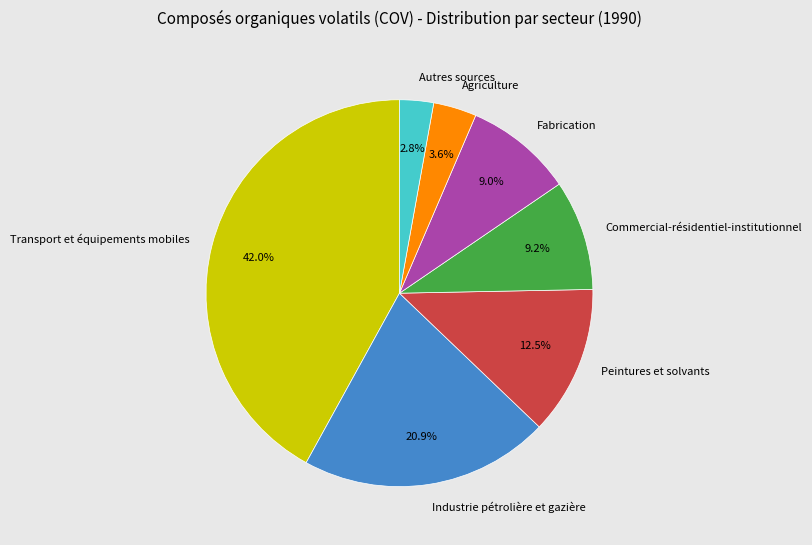

What percentage is NOT represented by Autres sources?

97.2%